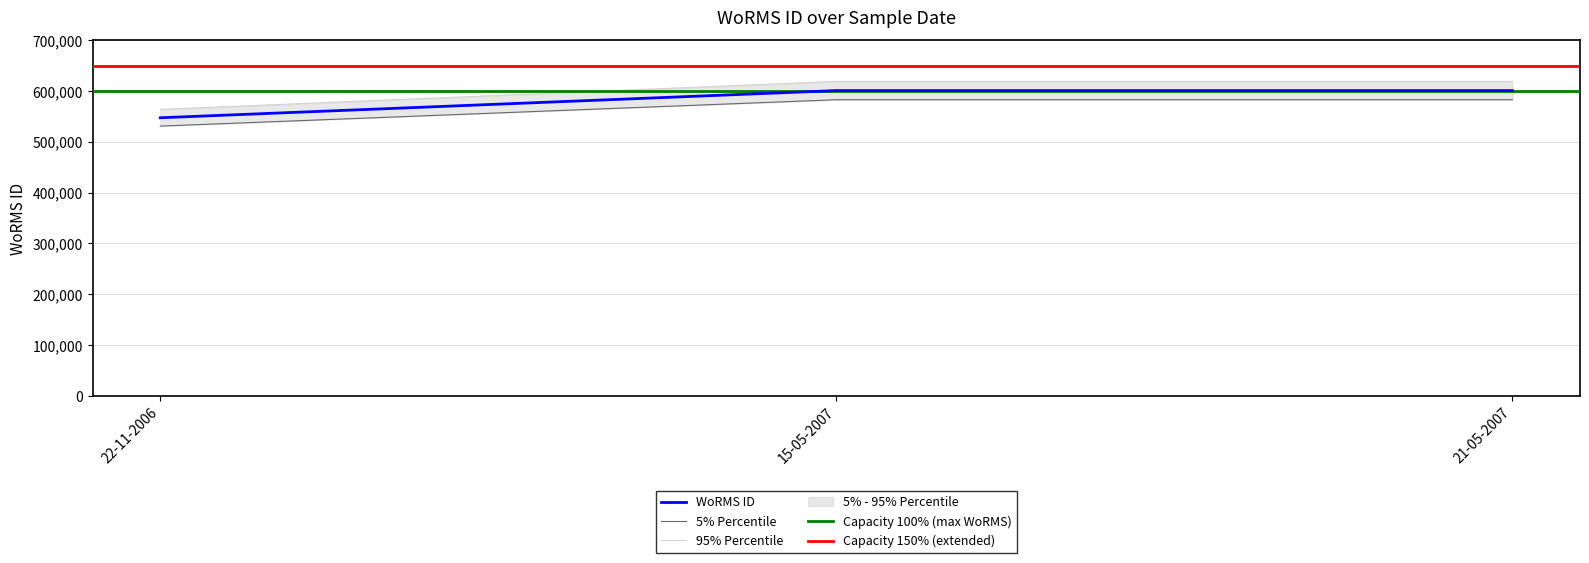

What is the change in value from 22-11-2006 to 15-05-2007?

+53530